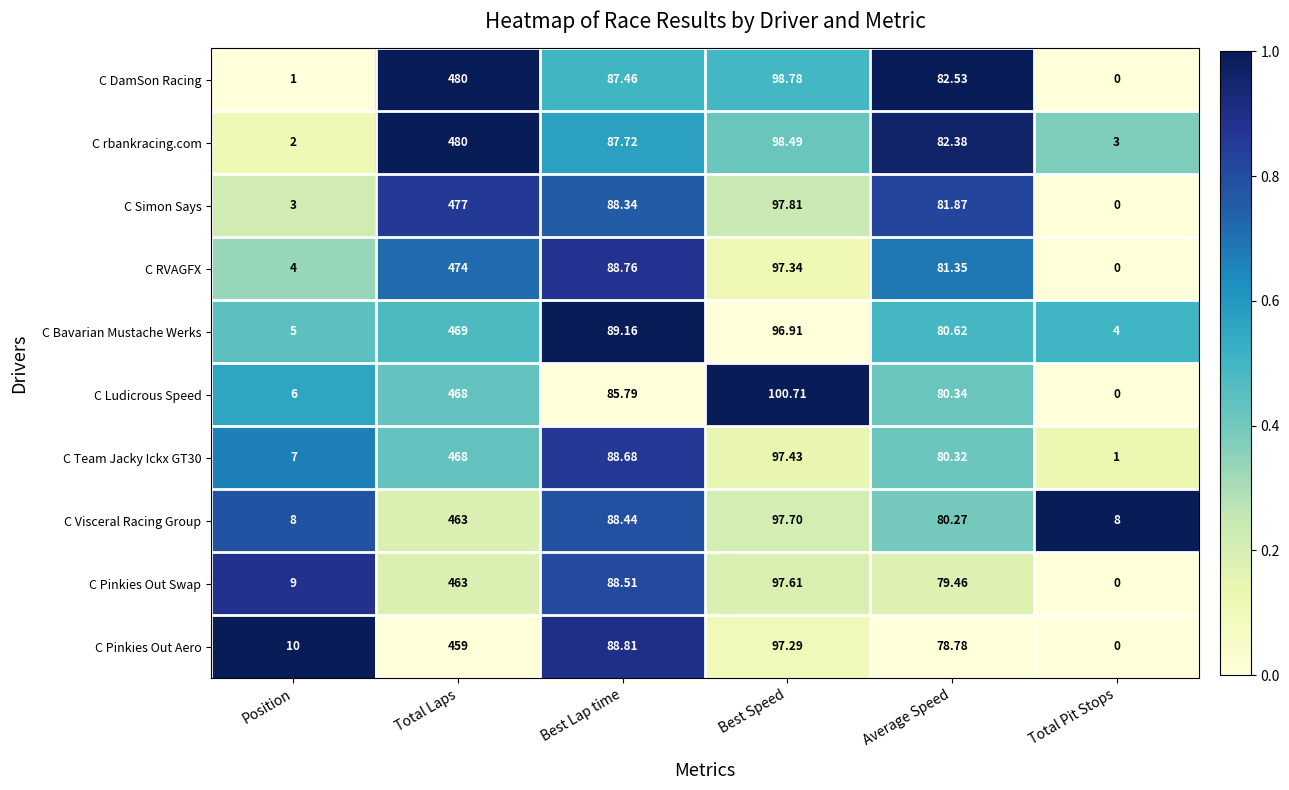

Rank the categories by C Bavarian Mustache Werks value from highest to lowest.

Total Laps, Best Speed, Best Lap time, Average Speed, Position, Total Pit Stops